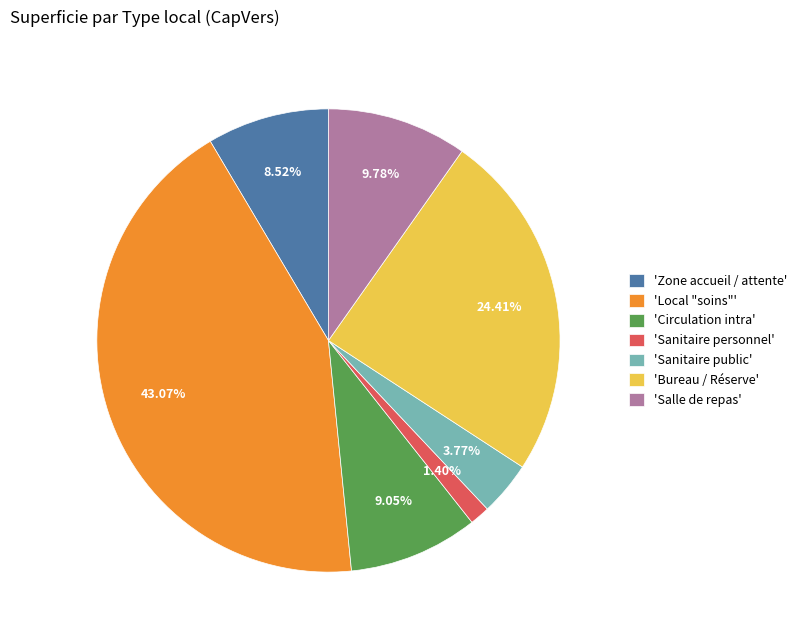

Is there a majority slice in this chart?

No